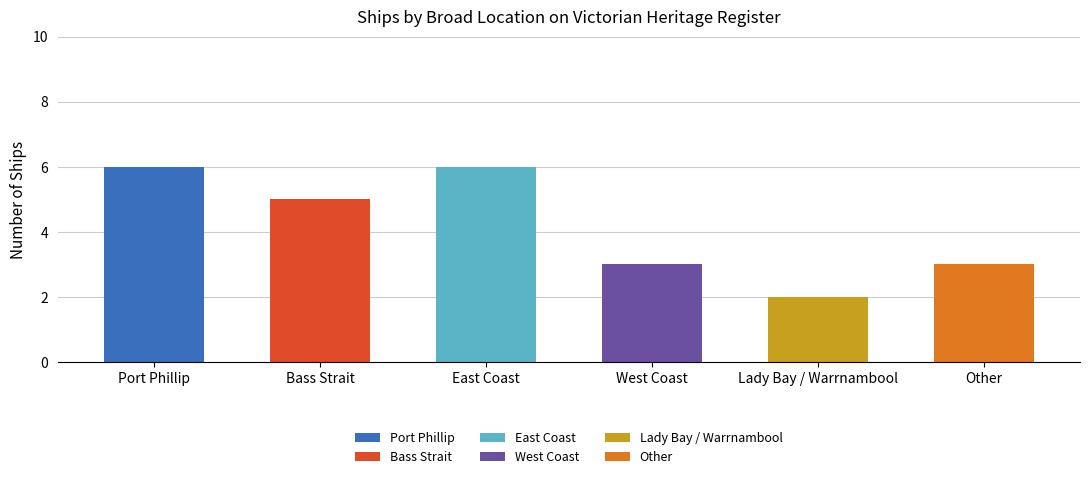

The value at West Coast is 3. True or false?

True